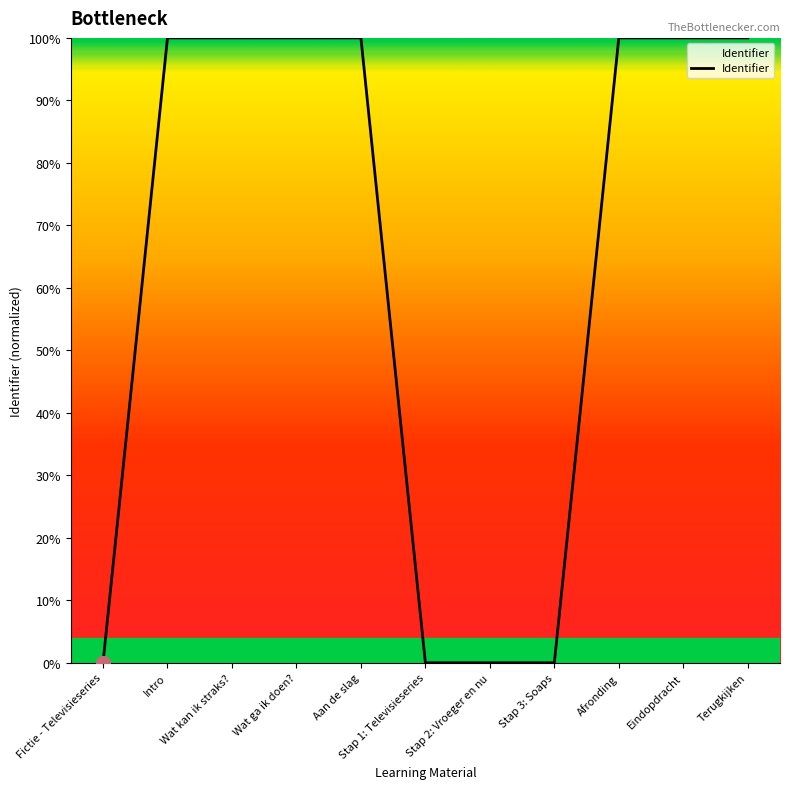

What is the label of the 7th point from the right?

Aan de slag